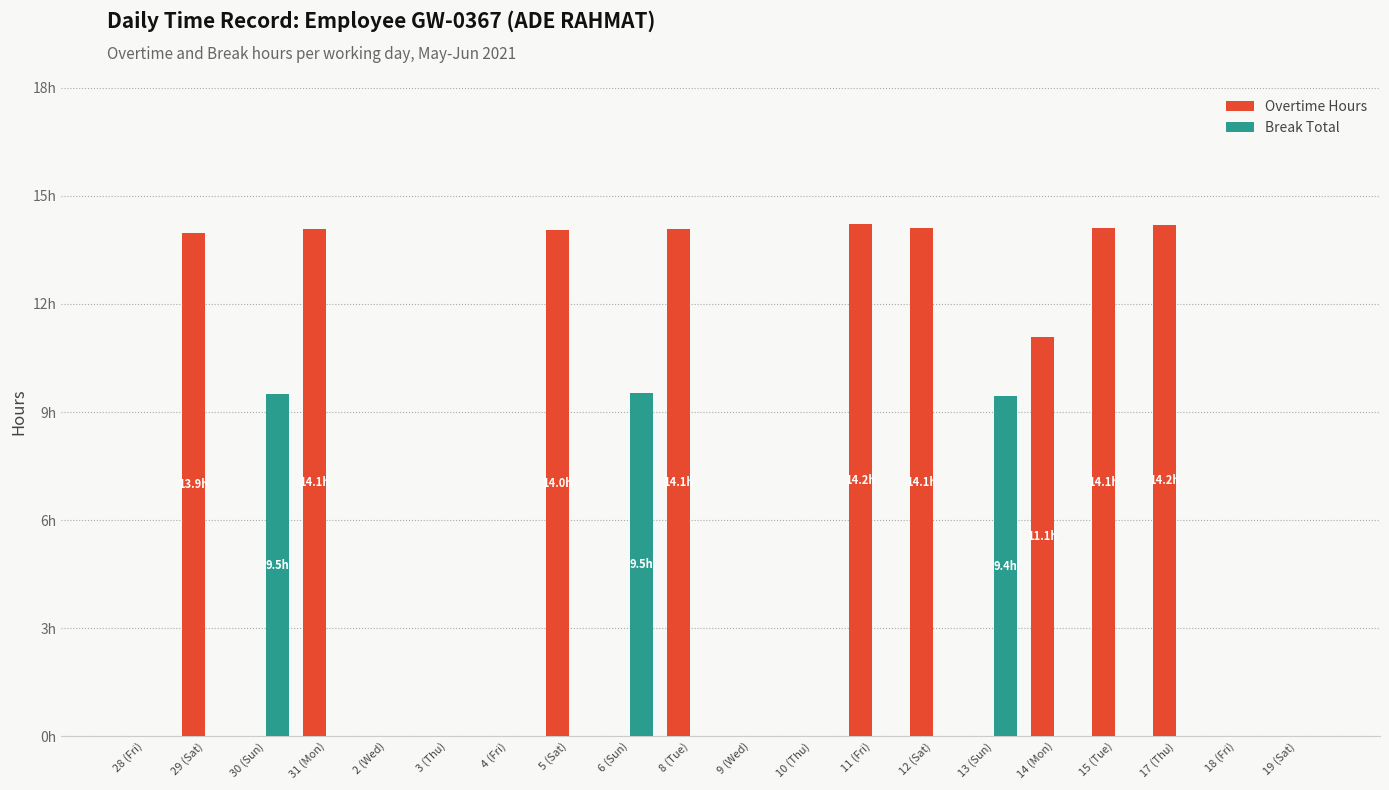

What are all the series names shown in the legend?

Overtime Hours, Break Total